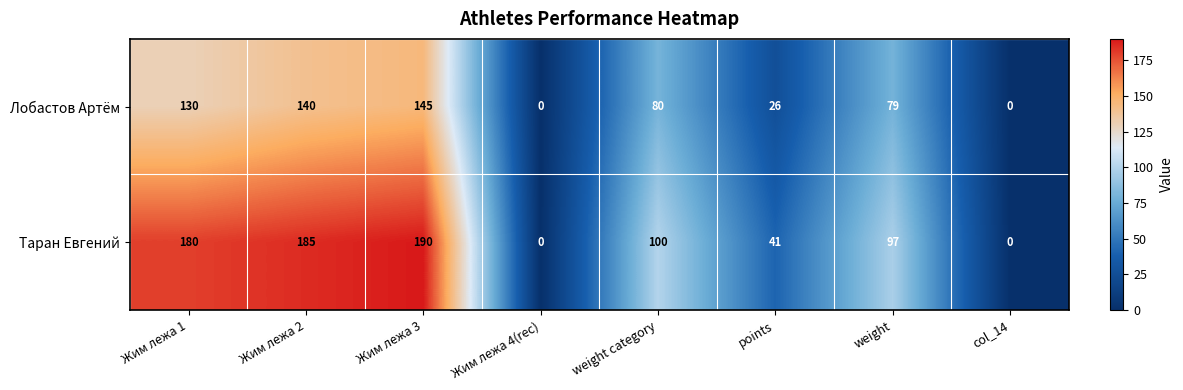

Is the value of Лобастов Артём at weight category greater than the value of Таран Евгений at col_14?

Yes